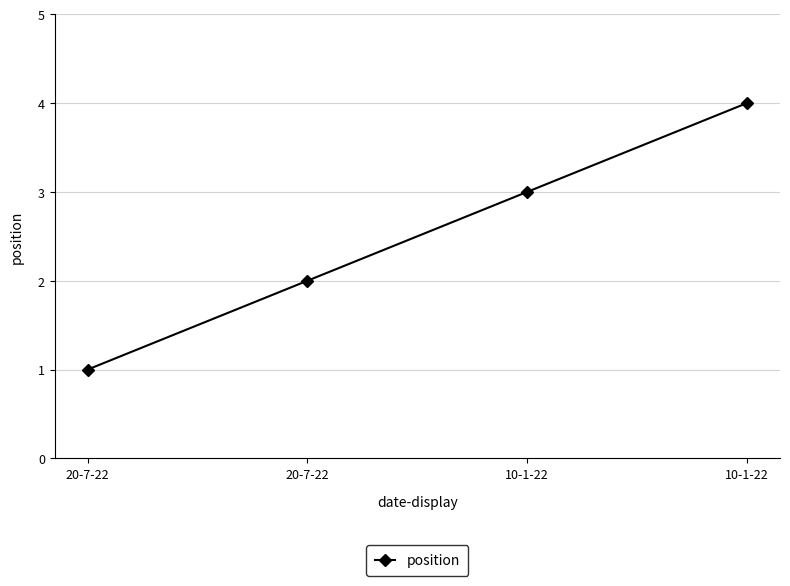

What is the value of the 2nd point from the left?

1